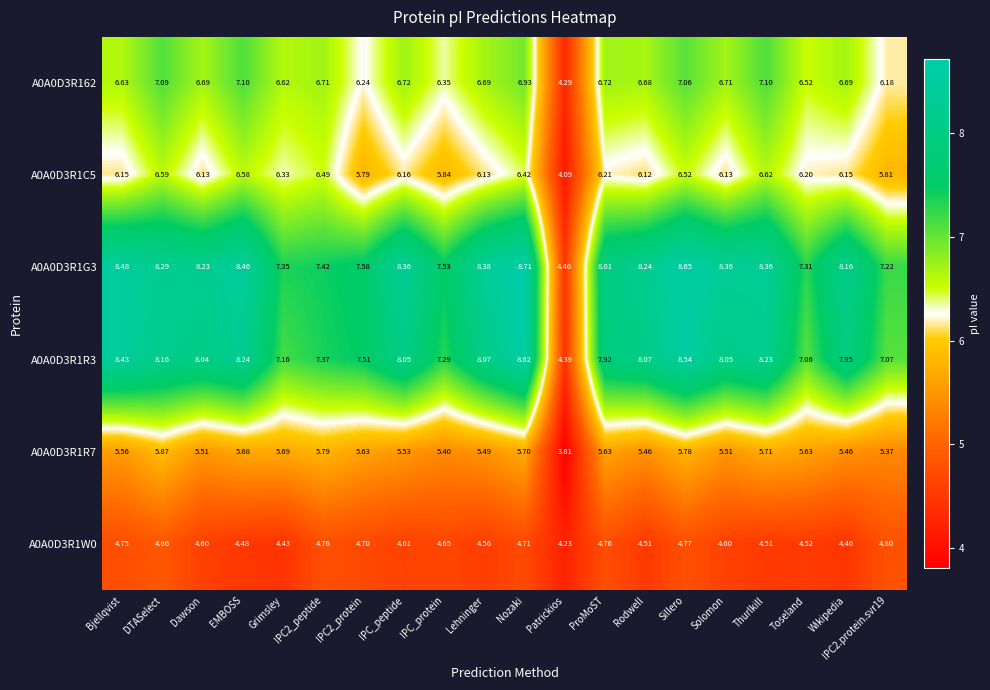

At which label does A0A0D3R1R7 reach its minimum?

Patrickios